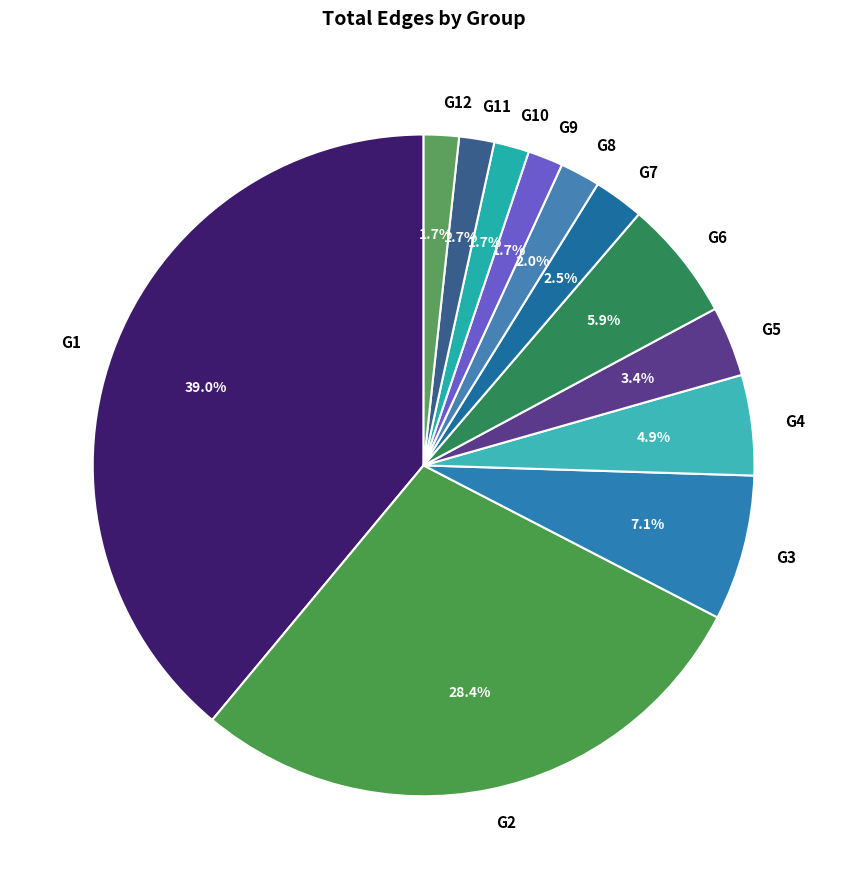

What percentage is the G8 slice, to the nearest percent?

2%